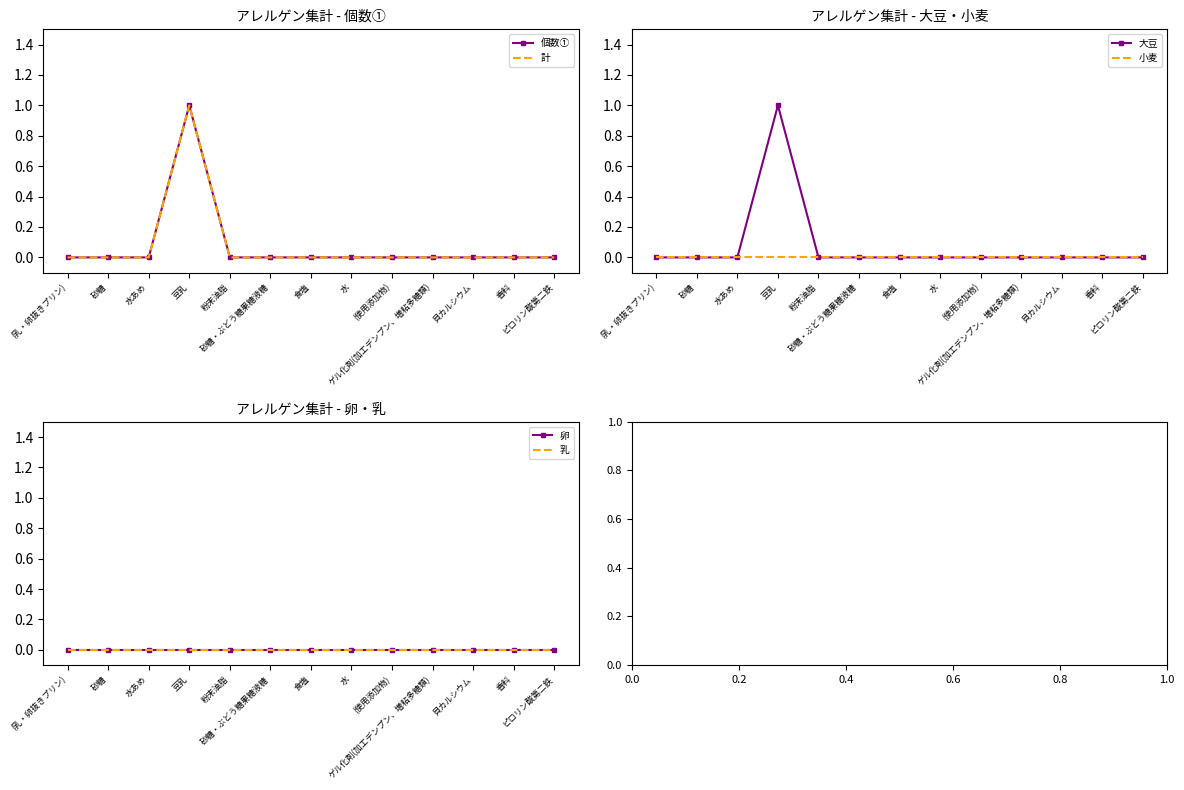

The value of 個数① at 砂糖 is 0. True or false?

True